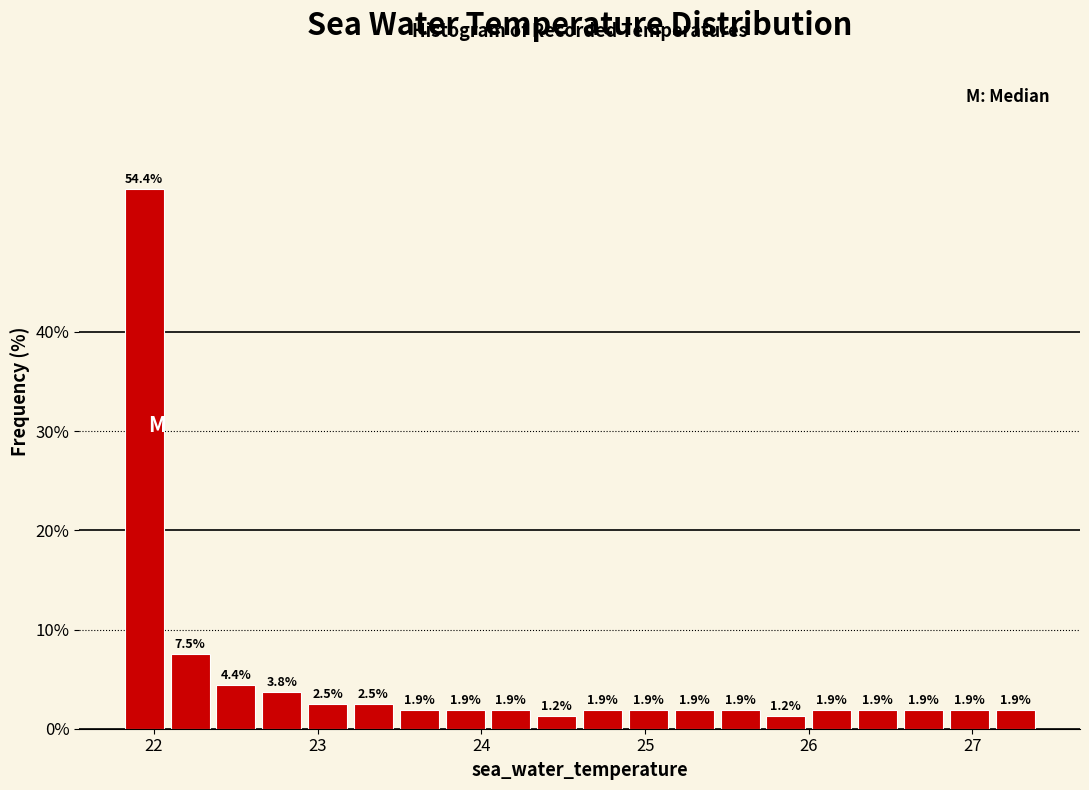

Around what value on the x-axis is the tallest bar? Give the approximate position of its centre, as read against the axis.

21.9